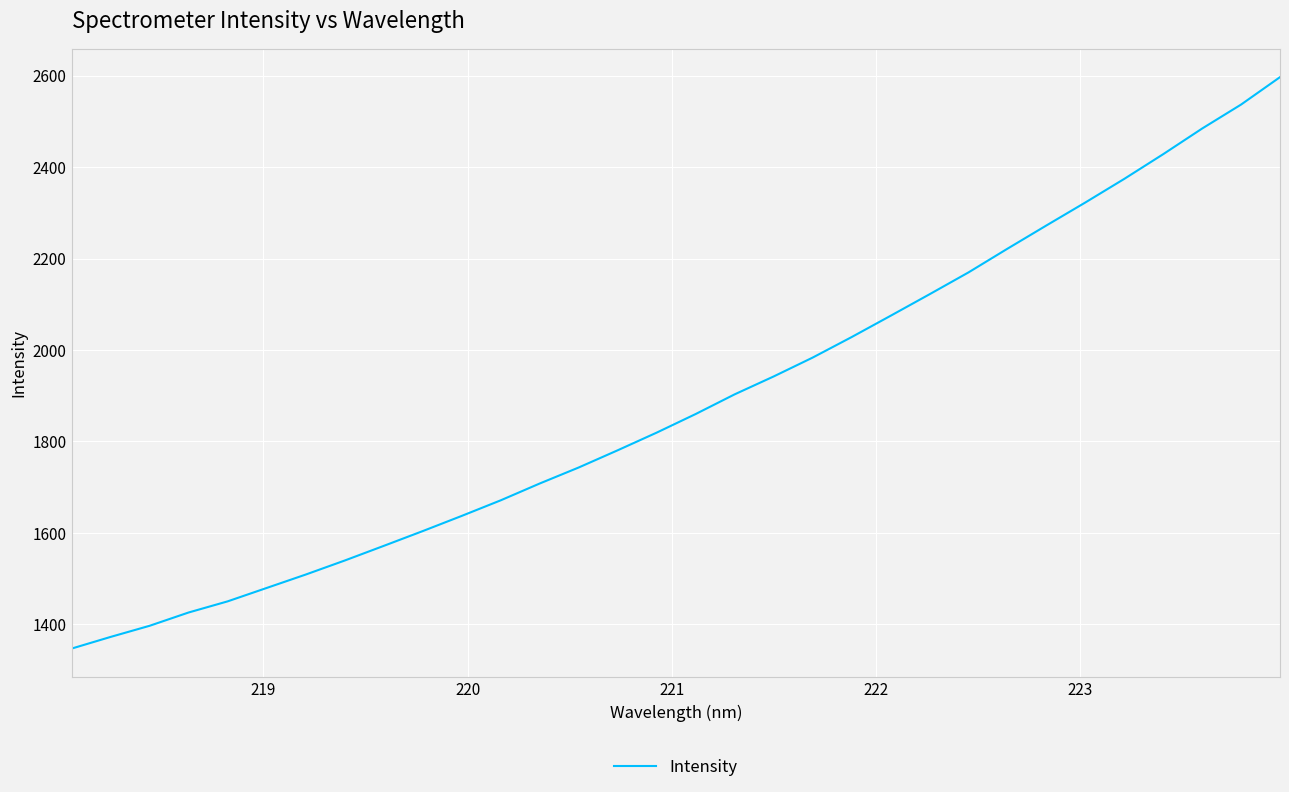

What is the maximum value shown in the chart?

2596.6